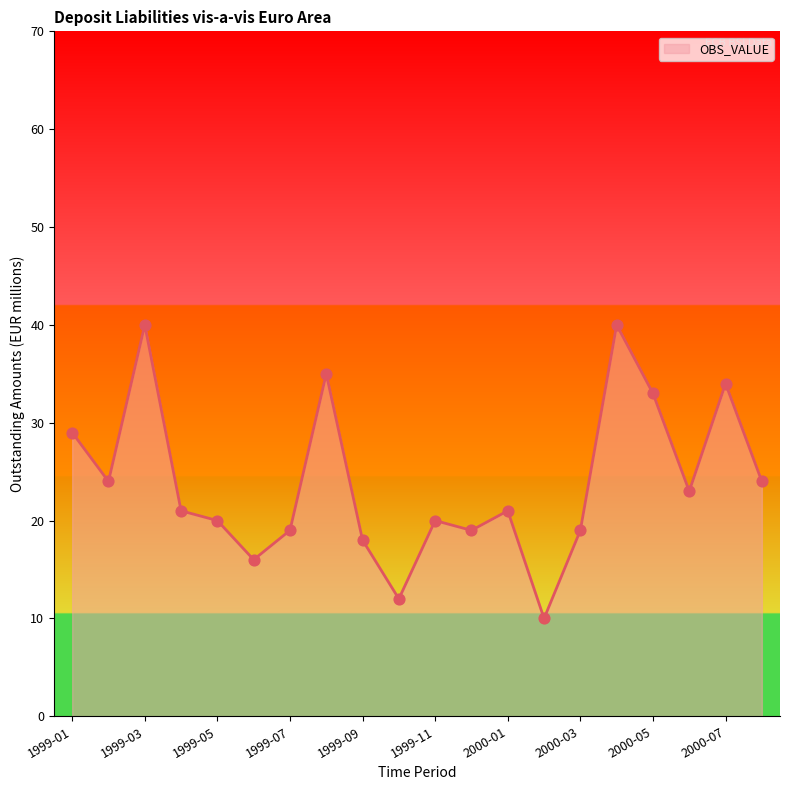

What is the greatest value displayed?

40